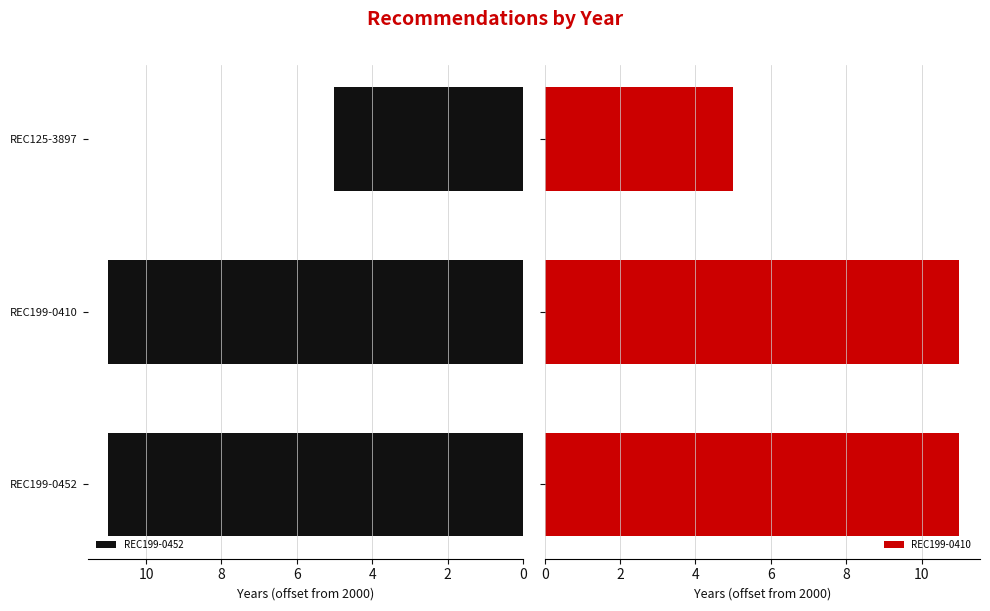

What is the highest value of the REC199-0452 series?

11